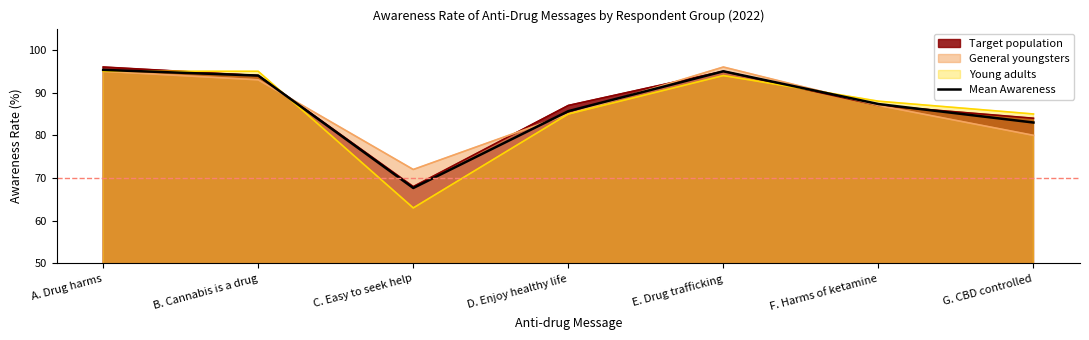

What is the difference between the maximum and second lowest values?

12.3